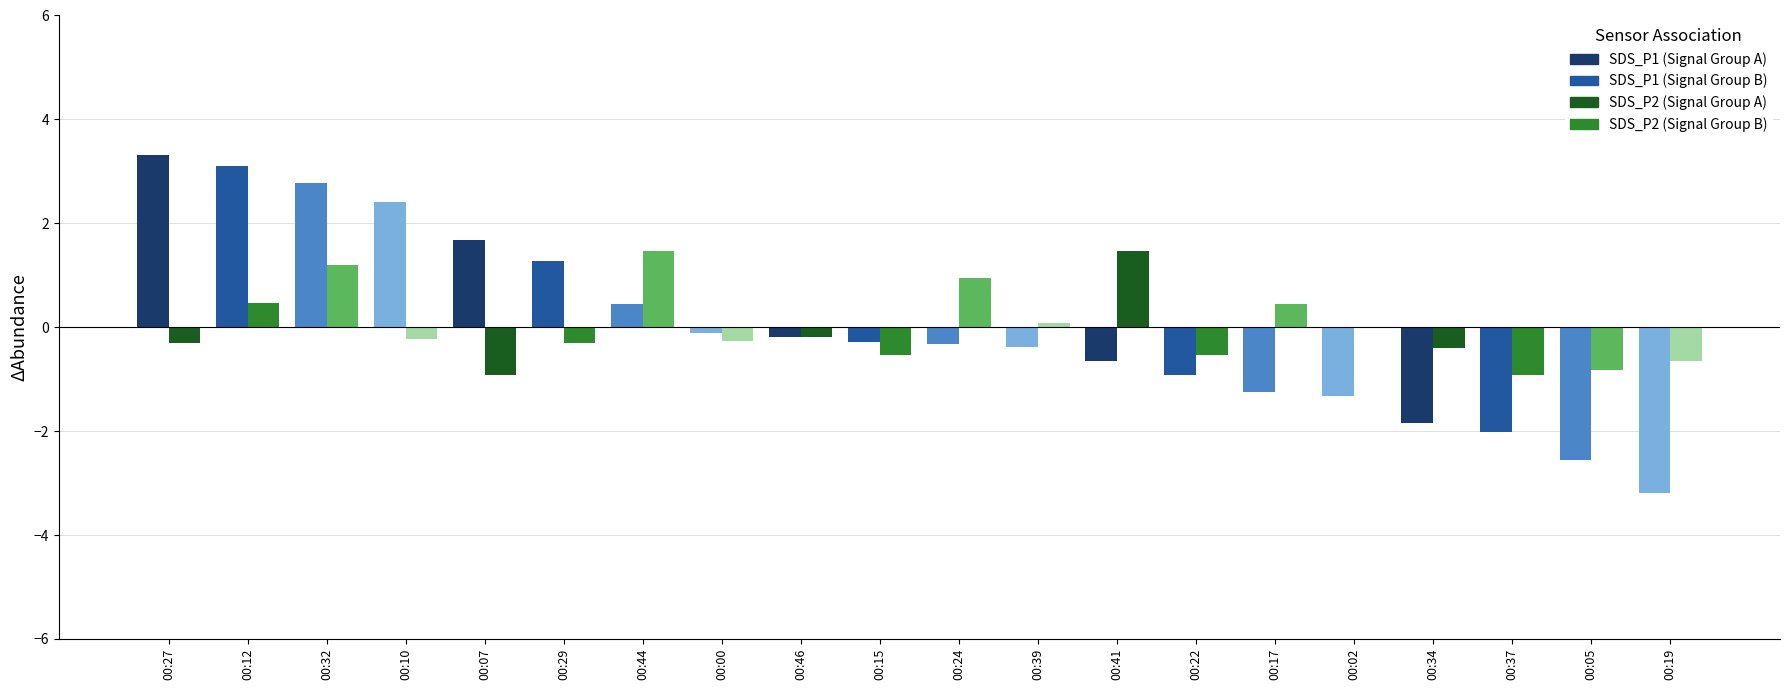

At which category is the sum across all series the highest?

00:32